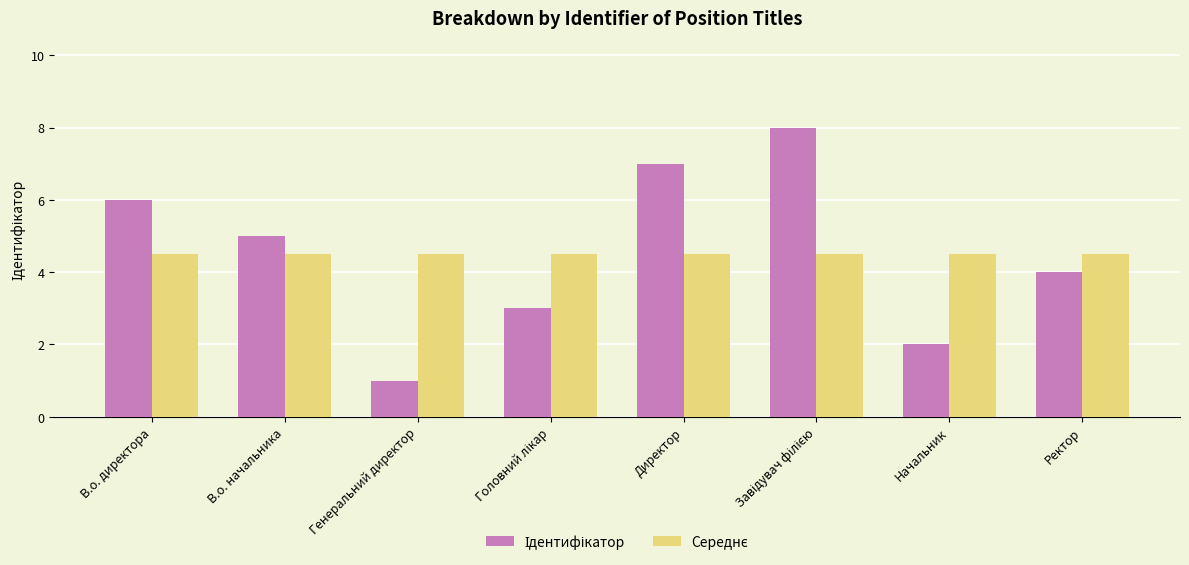

What is the minimum value shown in the chart?

1.0